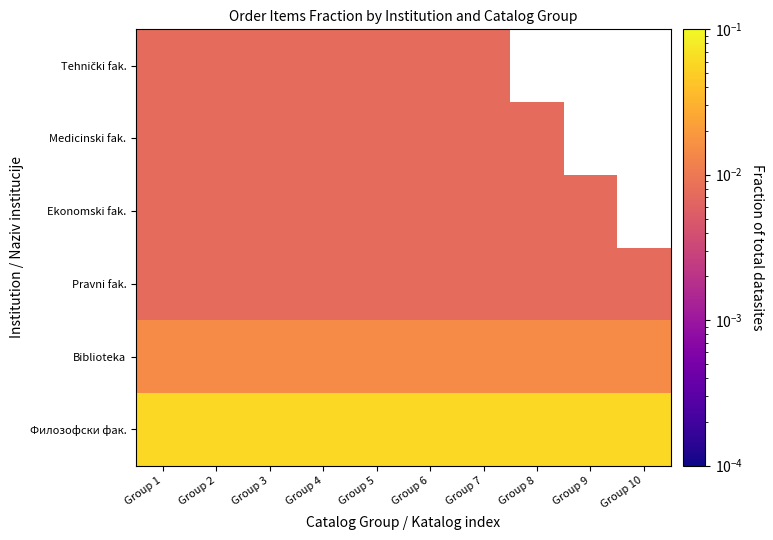

Between Group 7 and Group 1, which is larger?

Group 7